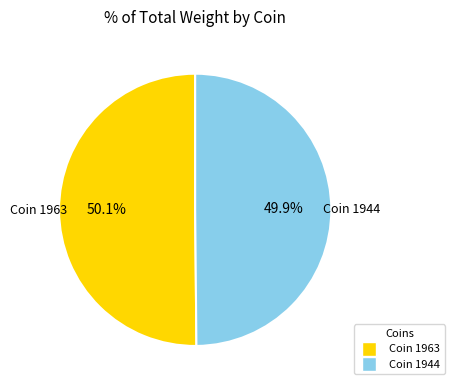

What percentage do Coin 1944 and Coin 1963 together represent?

100.0%